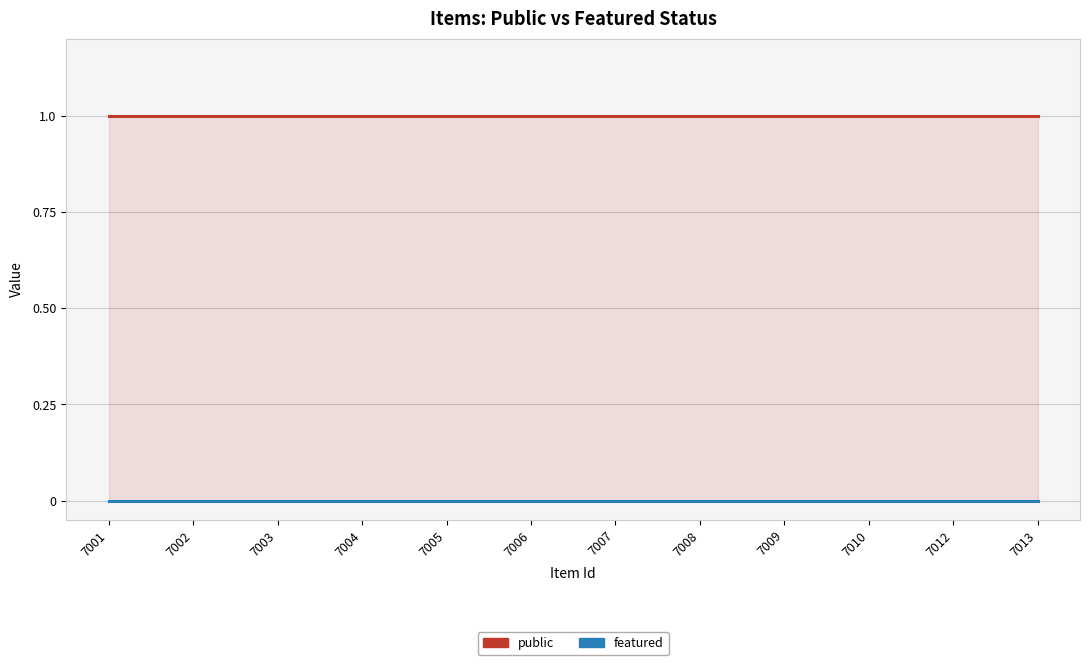

Which label corresponds to the smallest value in the chart?

7001